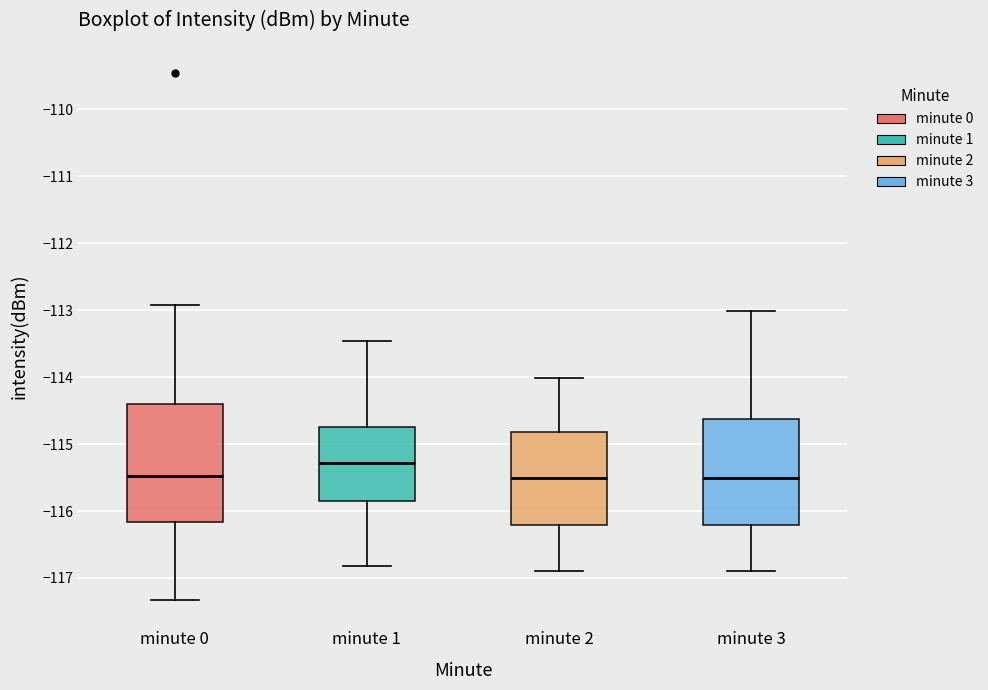

Where does the upper whisker of the box for minute 3 end on the y-axis? The values are not printed on the chart, so give them approximately, as read against the axis.

-113.0